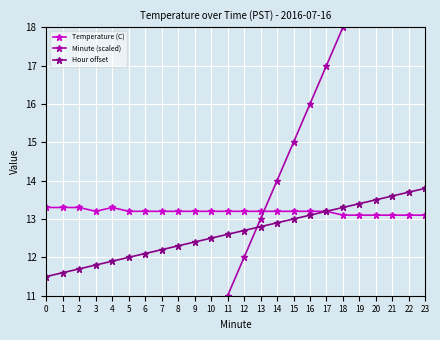

Reading left to right, transcribe all the data shown in this chart.

Temperature (C): 13.3	13.3	13.3	13.2	13.3	13.2	13.2	13.2	13.2	13.2	13.2	13.2	13.2	13.2	13.2	13.2	13.2	13.2	13.1	13.1	13.1	13.1	13.1	13.1
Minute (scaled): 0.0	1.0	2.0	3.0	4.0	5.0	6.0	7.0	8.0	9.0	10.0	11.0	12.0	13.0	14.0	15.0	16.0	17.0	18.0	19.0	20.0	21.0	22.0	23.0
Hour offset: 11.5	11.6	11.7	11.8	11.9	12.0	12.1	12.2	12.3	12.4	12.5	12.6	12.7	12.8	12.9	13.0	13.1	13.2	13.3	13.4	13.5	13.6	13.7	13.8